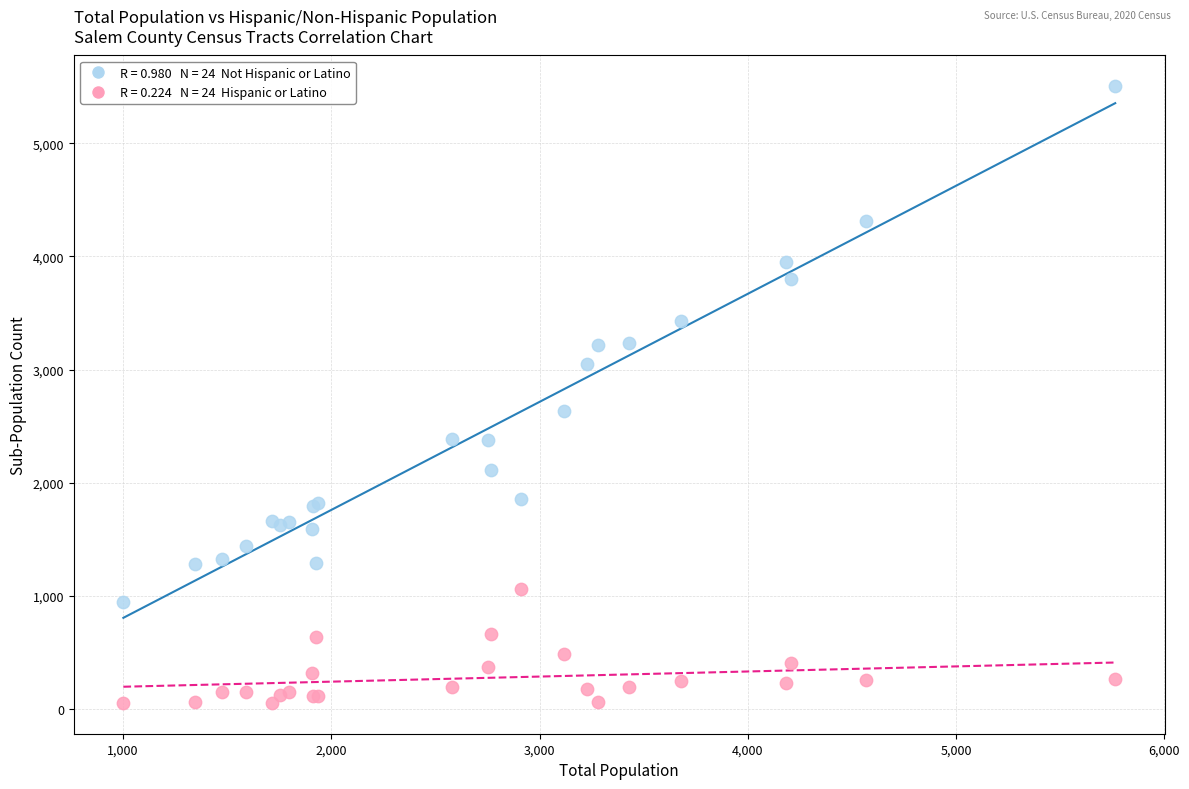

Across all series, what Y value is closest to 2778?

2635